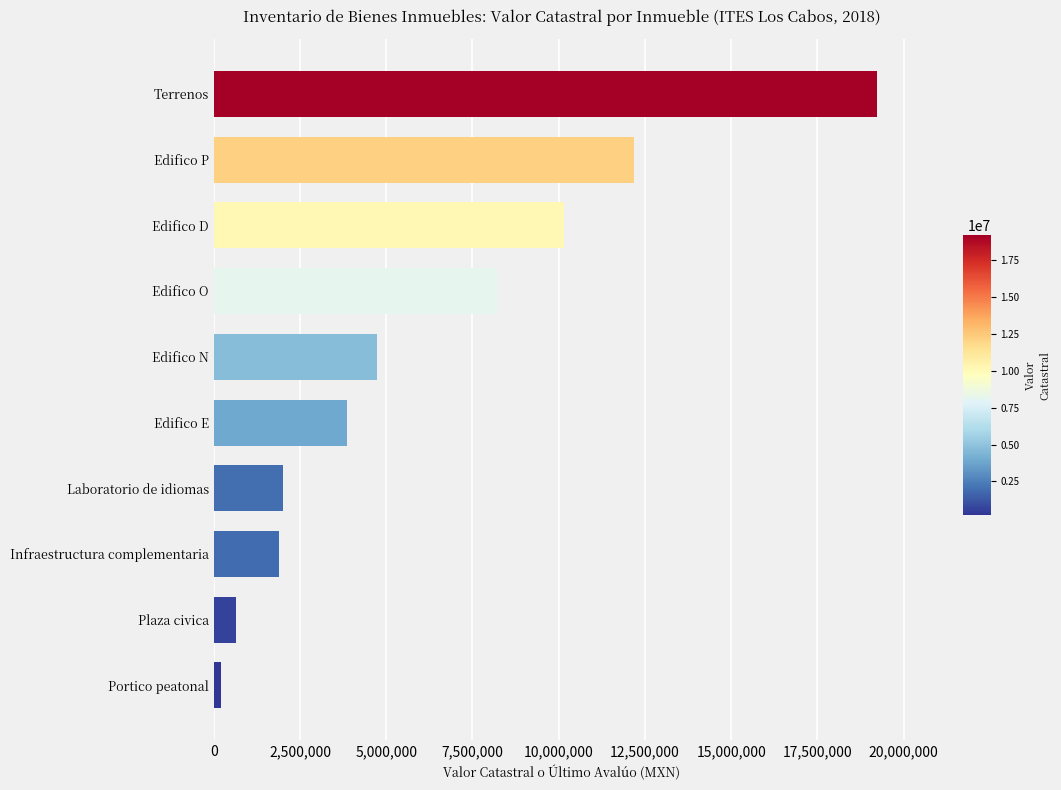

How many values are below 4727220?

5